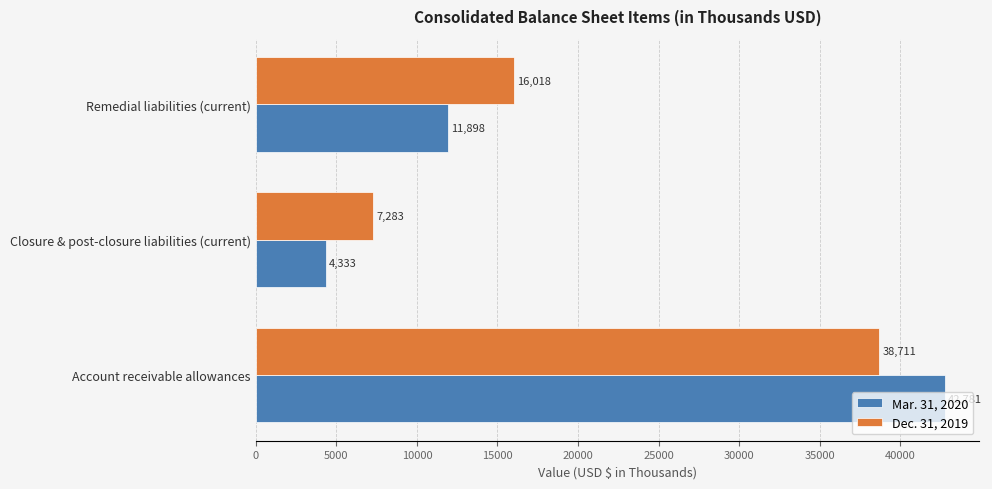

How many series are shown in this chart?

2